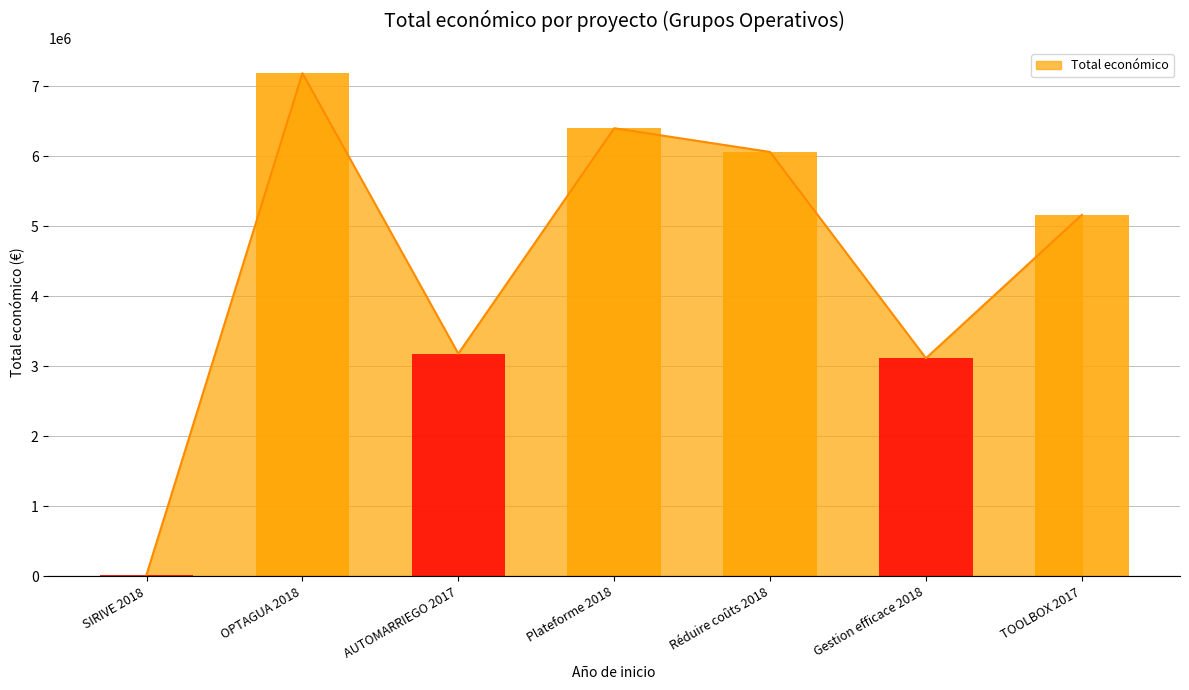

True or false: the data shows 7187653 at OPTAGUA 2018.

True